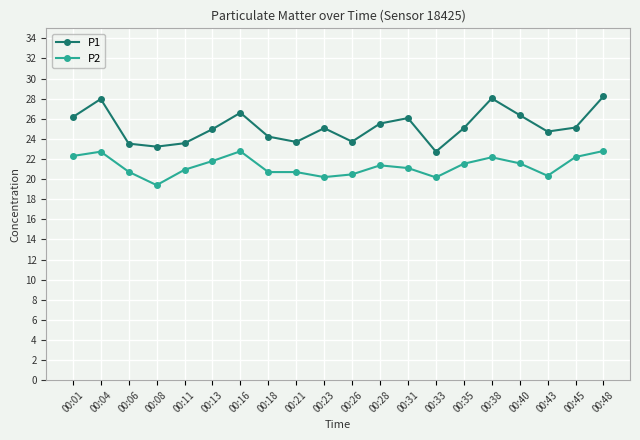

What is the minimum value shown in the chart?

19.4